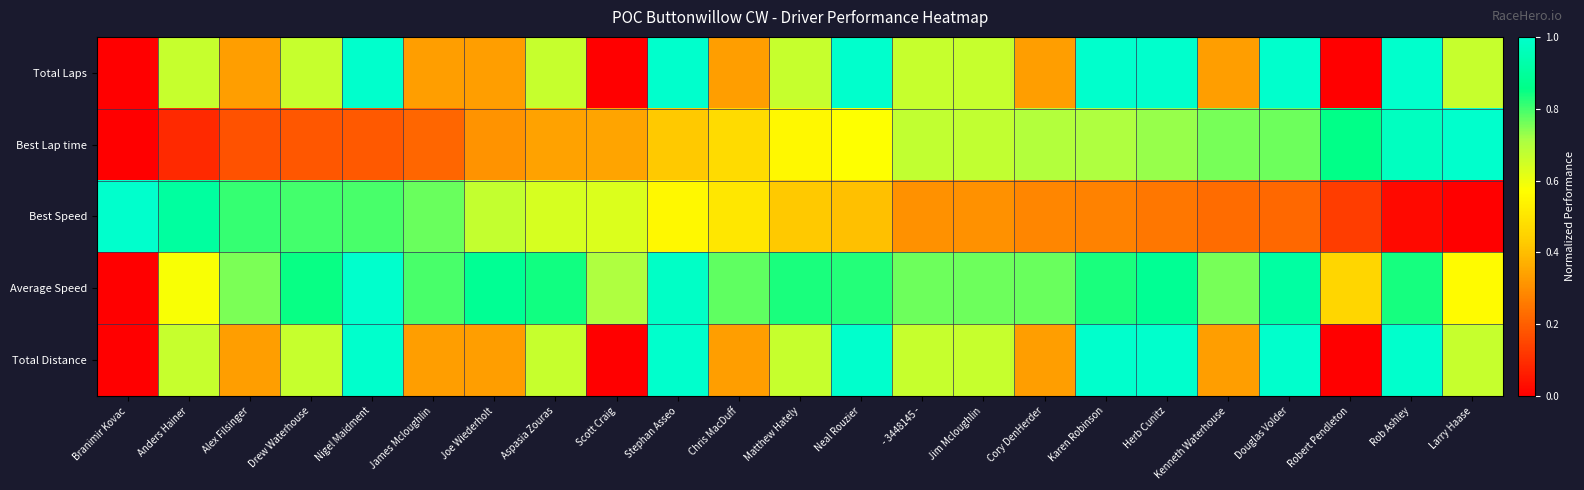

Which series has the largest range (max minus min)?

Total Laps